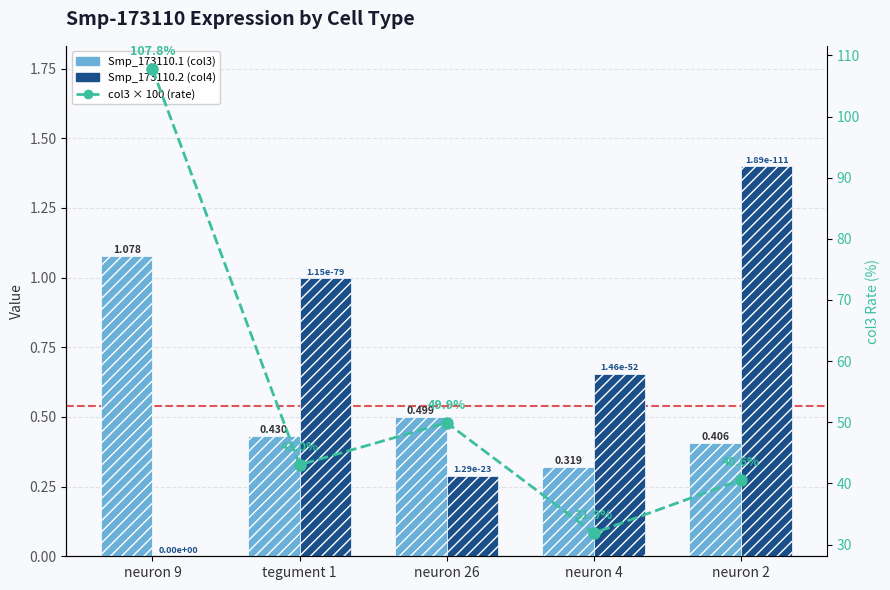

Is the value of Smp_173110.1 (col3) at neuron 26 greater than the value of Smp_173110.2 (col4) at neuron 9?

Yes